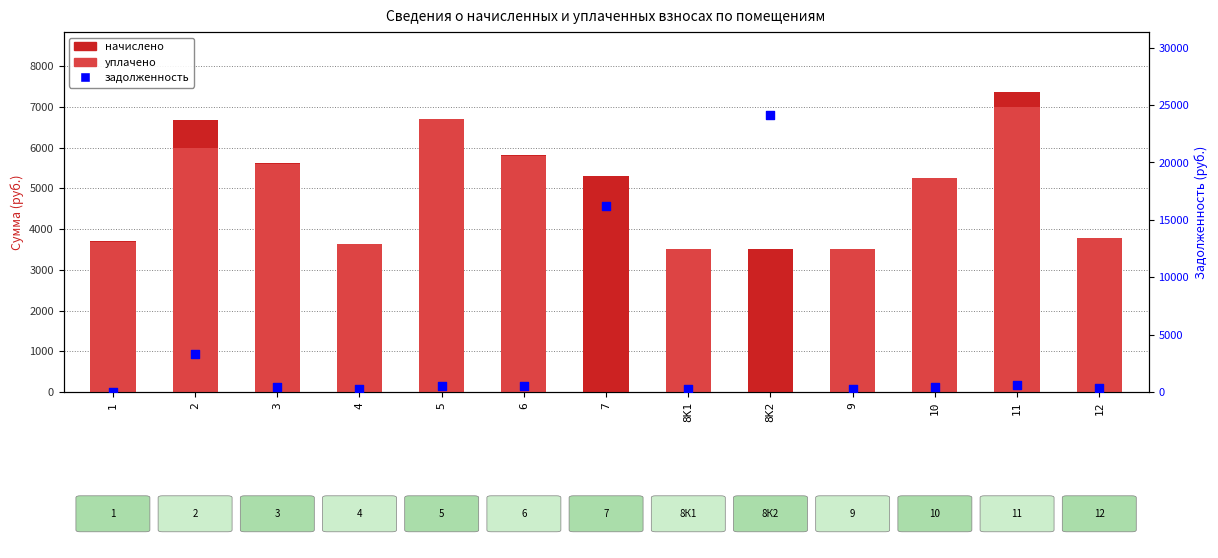

Which series has the largest Y range (max minus min)?

задолженность